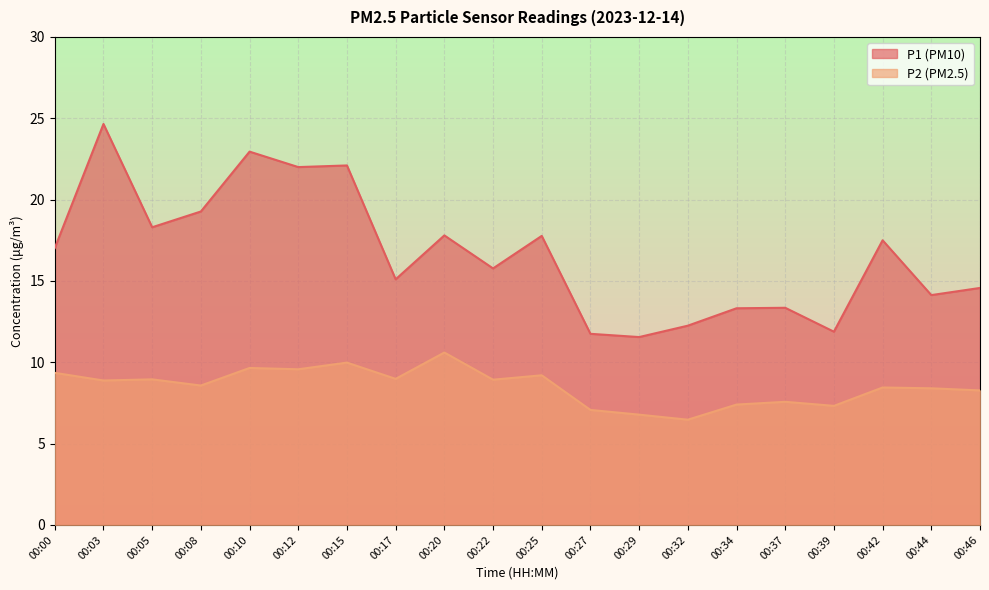

What is the average value of the P2 series?

8.5